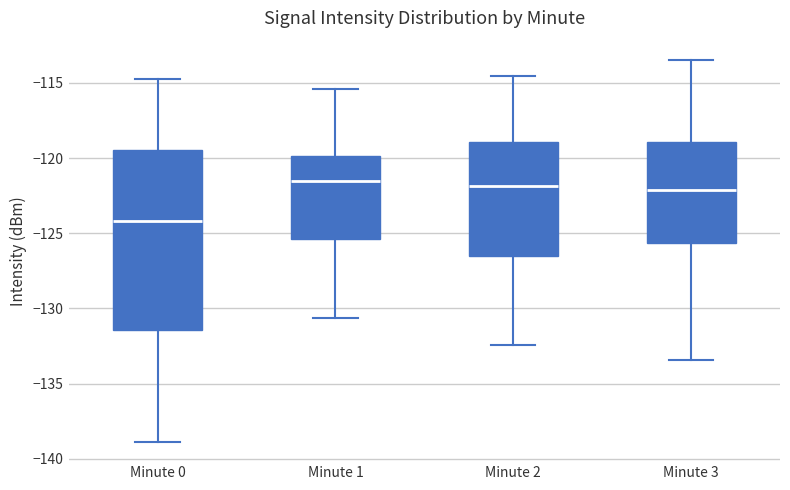

Which box is the tallest, from its lower edge to its upper edge?

Minute 0